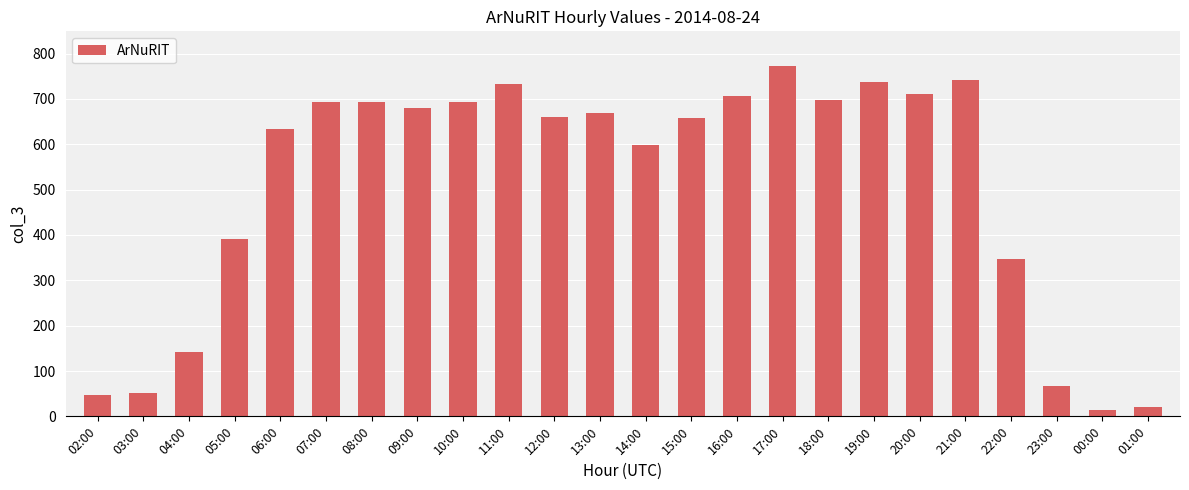

What is the average value?

507